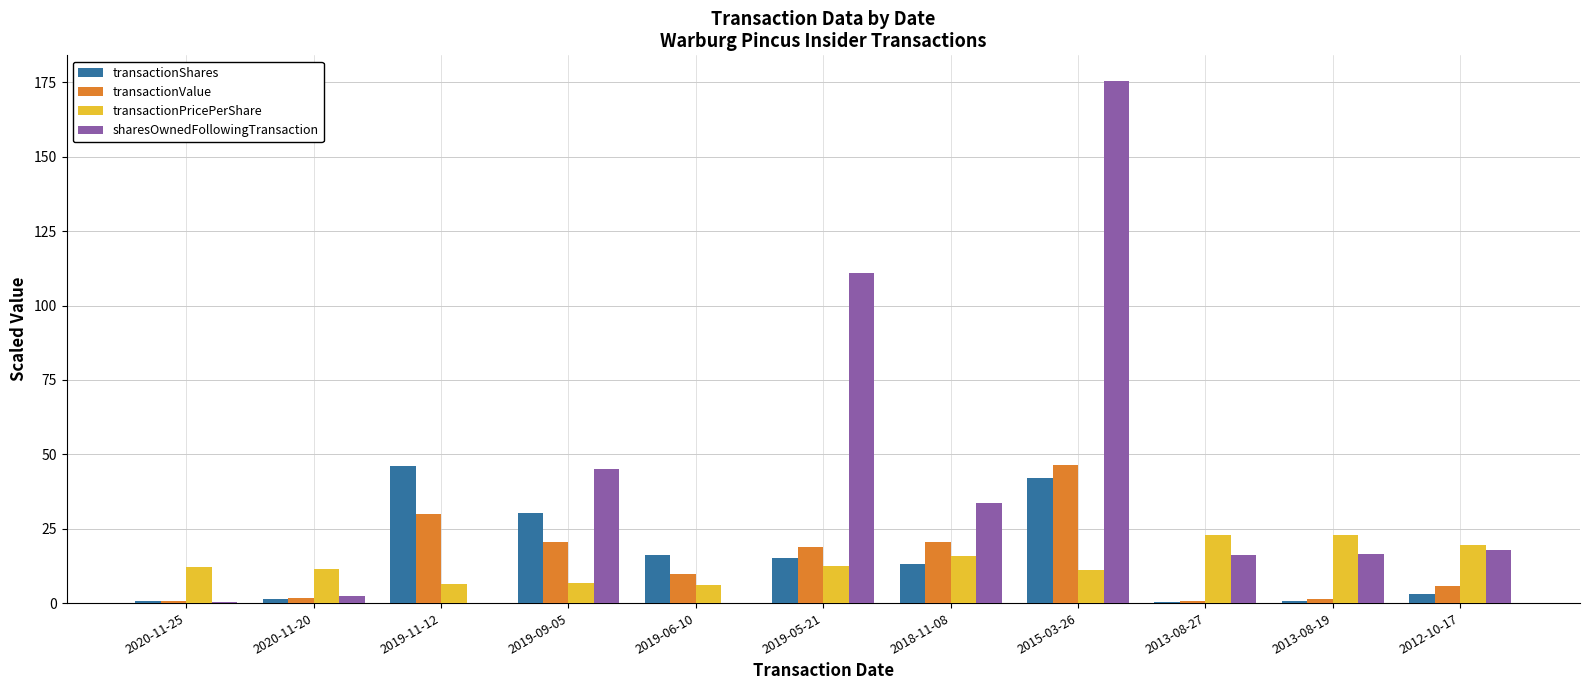

What is the total value across all series at 2019-11-12?

82.4